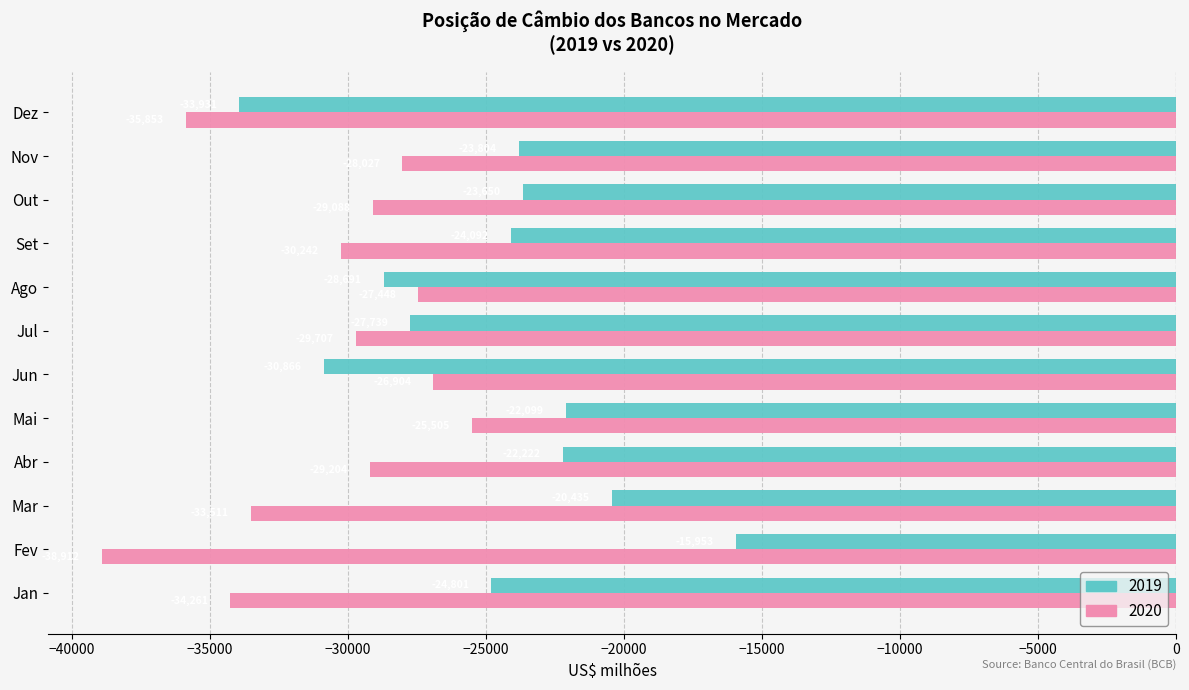

What is the lowest value of the 2019 series?

-33930.6